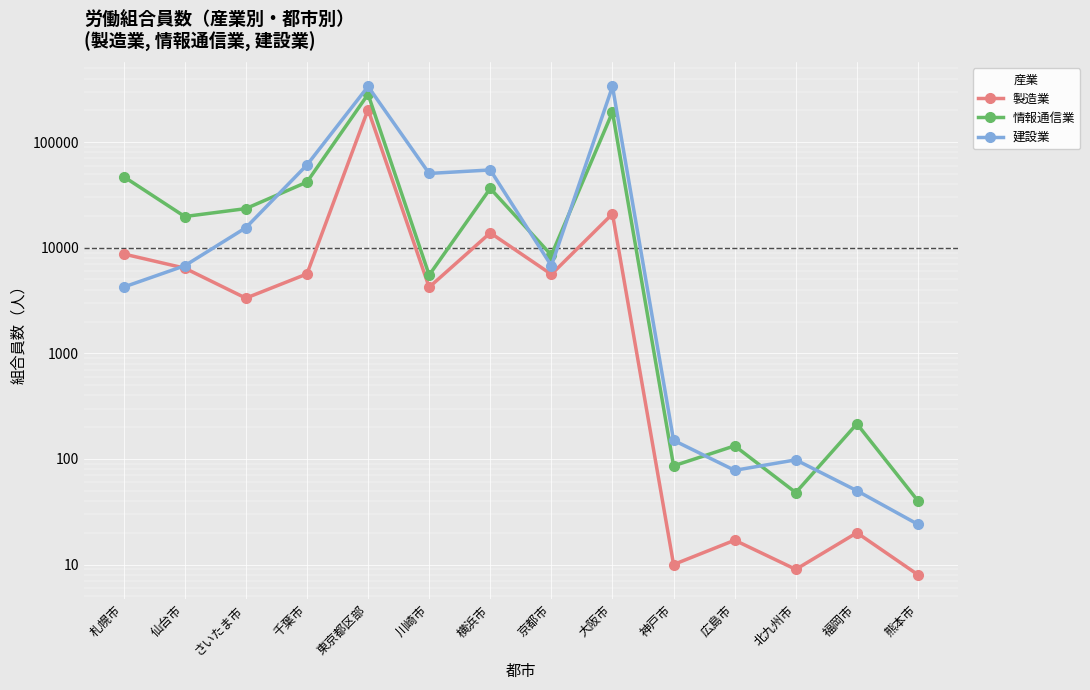

What are all the series names shown in the legend?

製造業, 情報通信業, 建設業